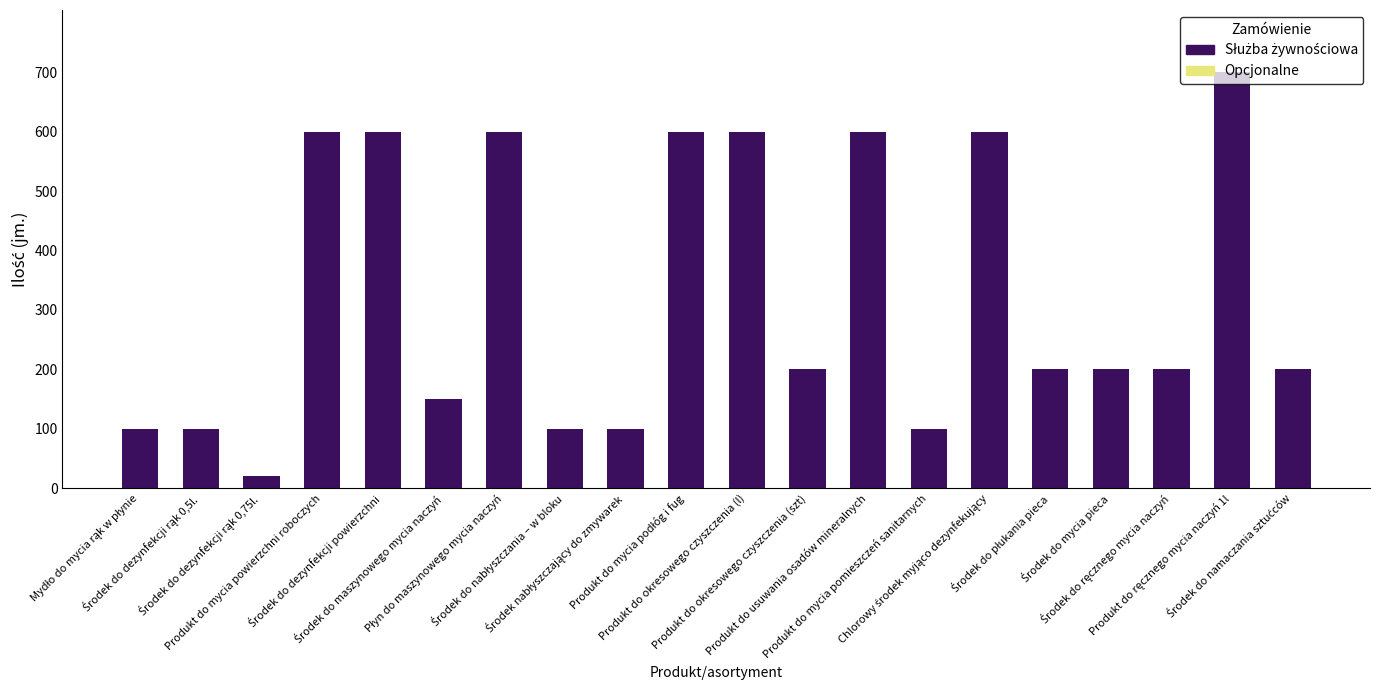

What is the smallest value displayed?

20